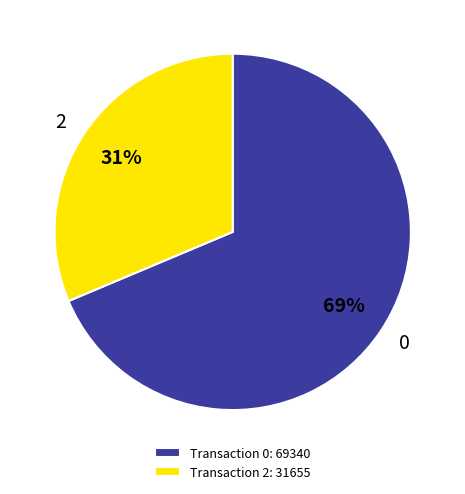

How many slices are in this pie chart?

2